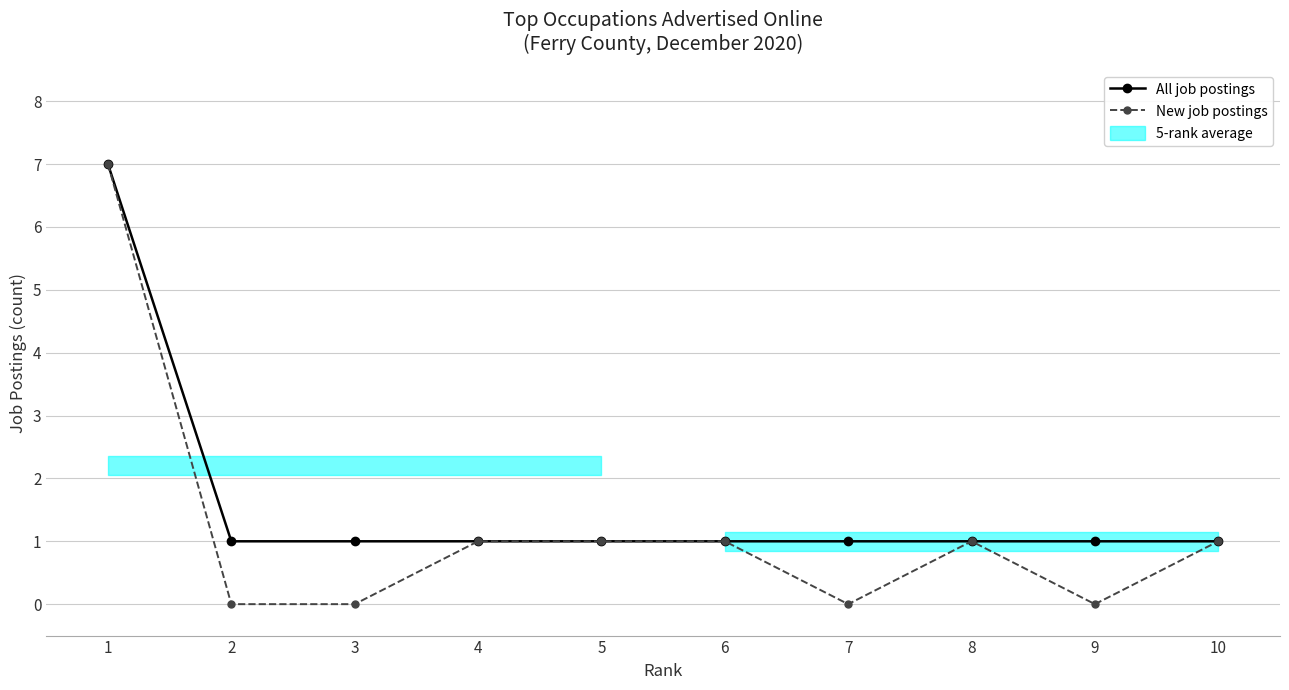

At which category does New job postings reach its first local peak?

8